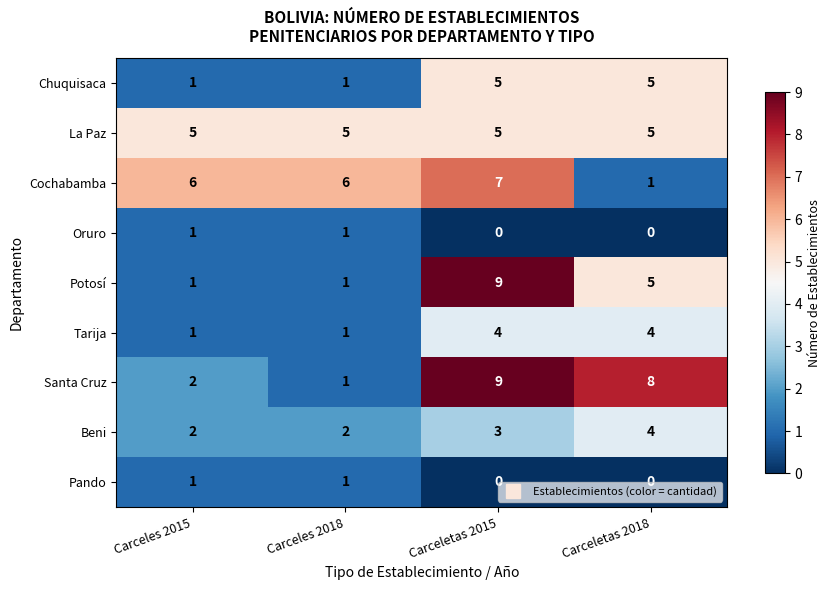

The Tarija series shows 4 at Carceletas 2018. True or false?

True